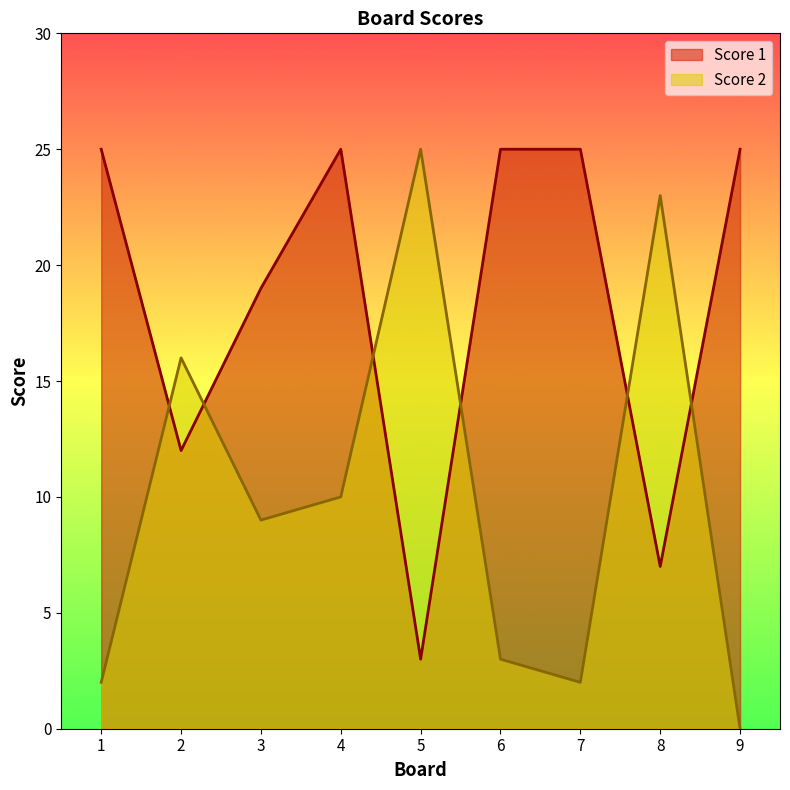

The Score 1 series shows 25 at 1. True or false?

True